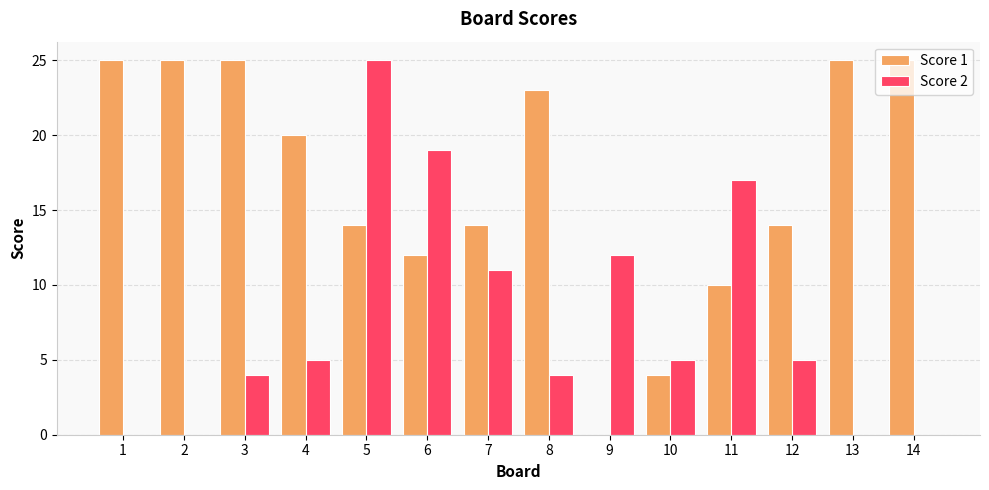

Where is Score 2 nearest to the value 12?

9